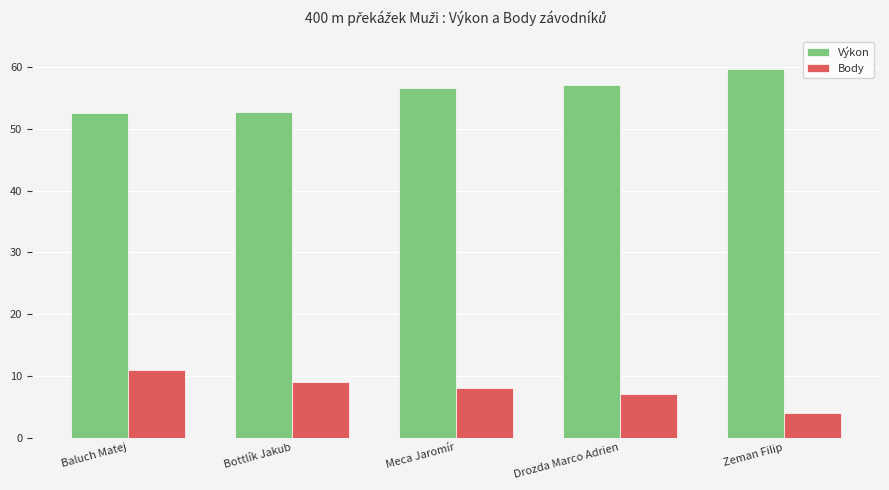

At which label is Body closest to 7?

Drozda Marco Adrien